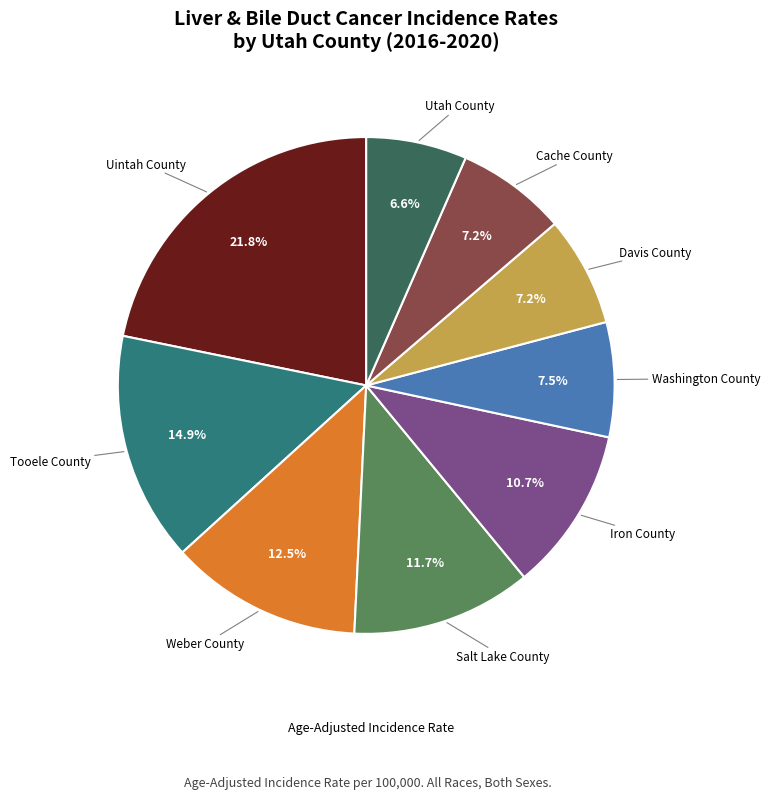

Is there a majority slice in this chart?

No